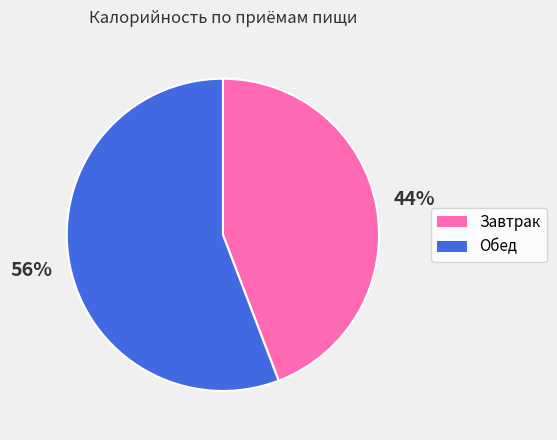

Which has a higher value, Завтрак or Обед?

Обед